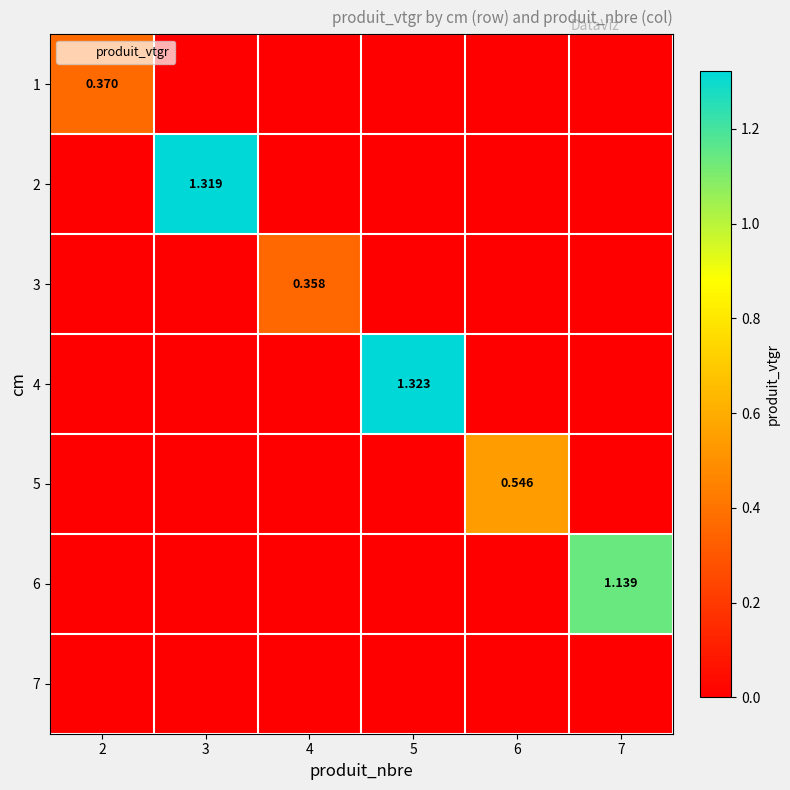

What is the sum of all 2 values?

1.3